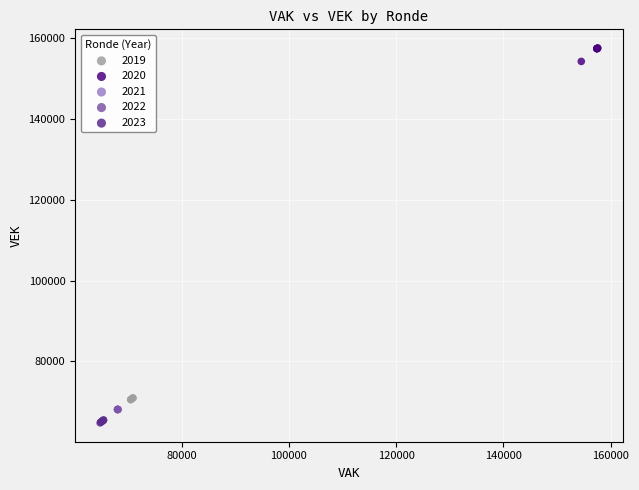

What are all the series names shown in the legend?

2019, 2020, 2021, 2022, 2023